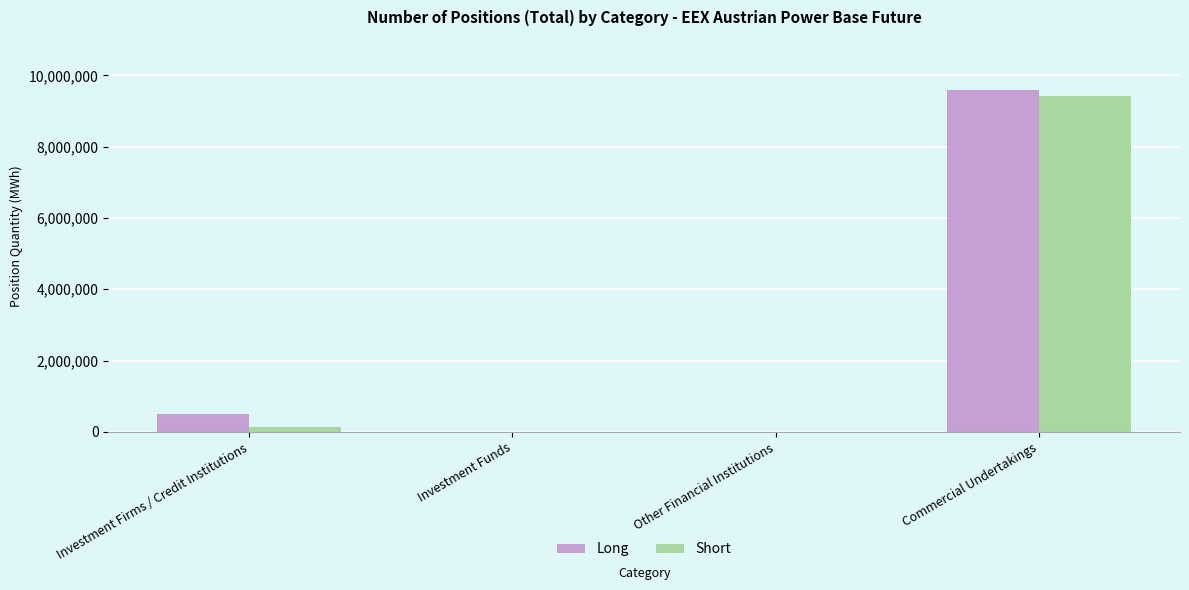

Where is Long nearest to the value 4794299?

Investment Firms / Credit Institutions